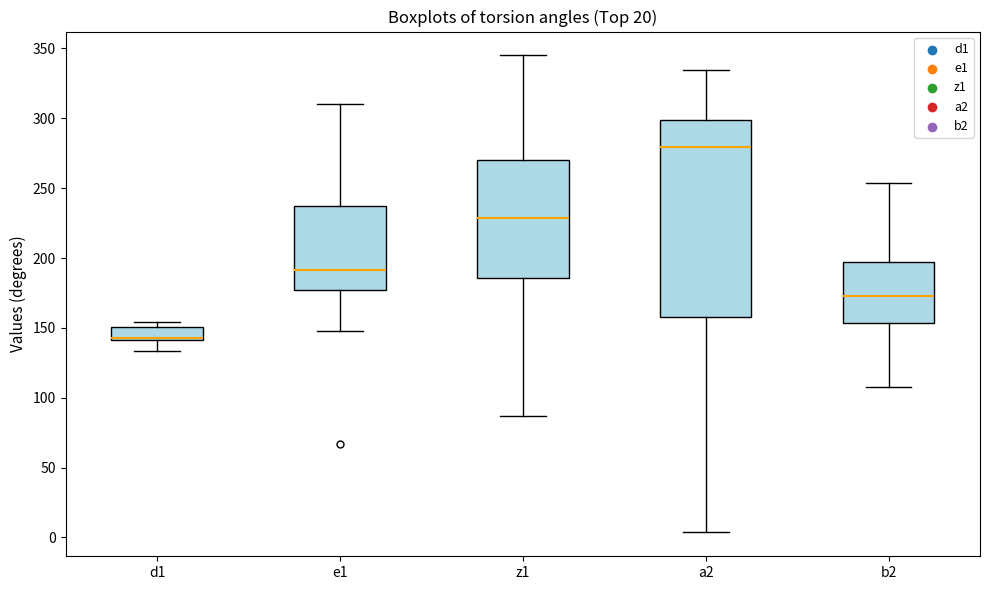

Where is the upper edge of the box for b2 on the y-axis? The values are not printed on the chart, so give them approximately, as read against the axis.

195